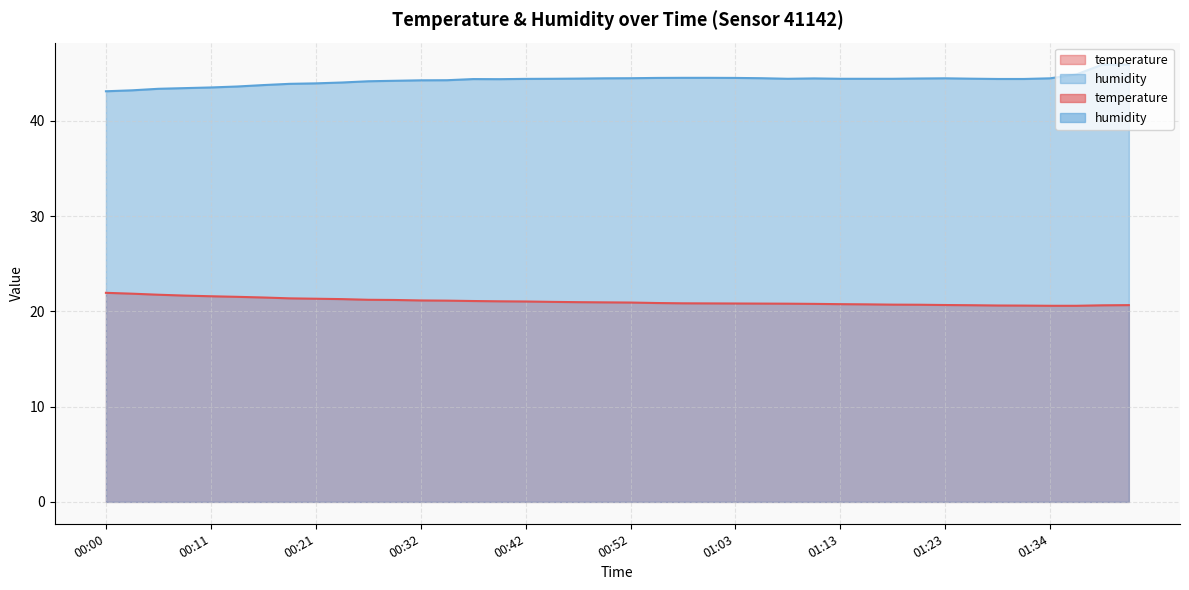

What are all the series names shown in the legend?

temperature, humidity